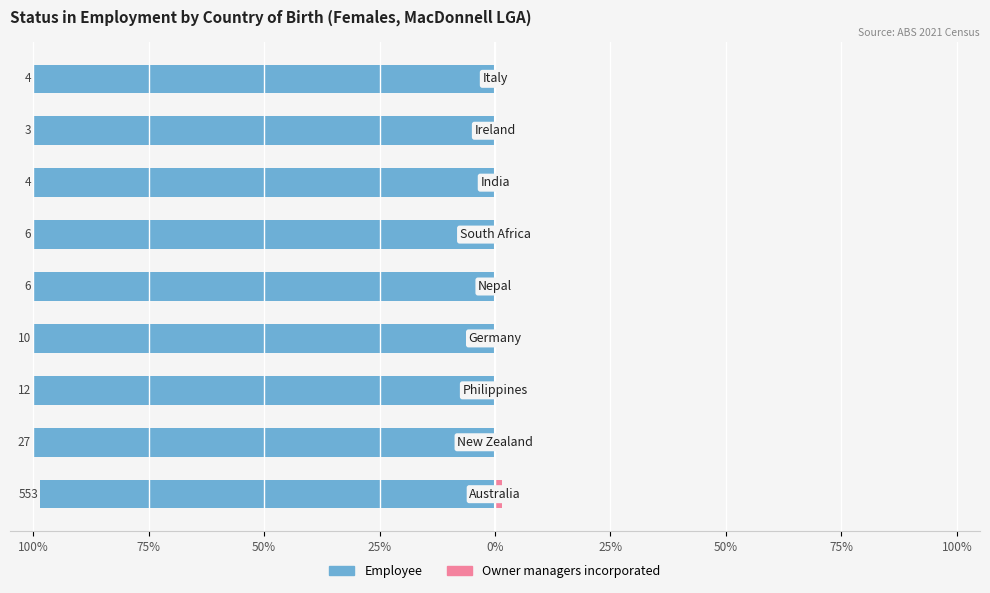

What is the minimum value shown in the chart?

-100.0